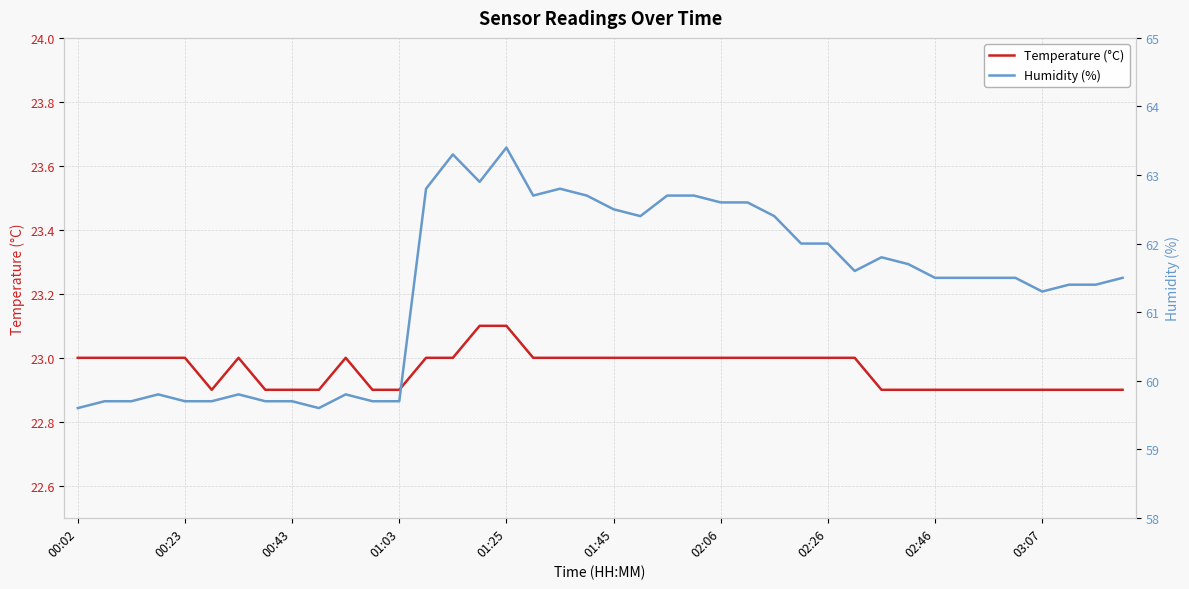

At which label is Temperature (°C) closest to 23?

00:02